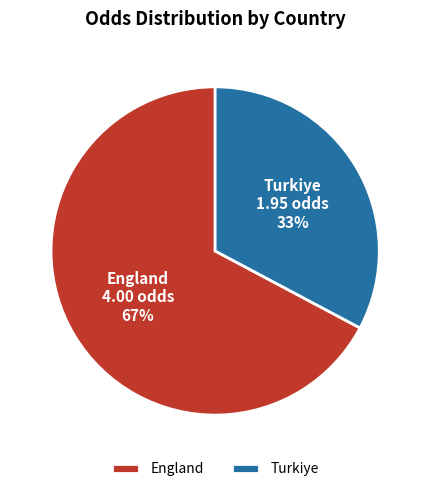

Between England and Turkiye, which is larger?

England